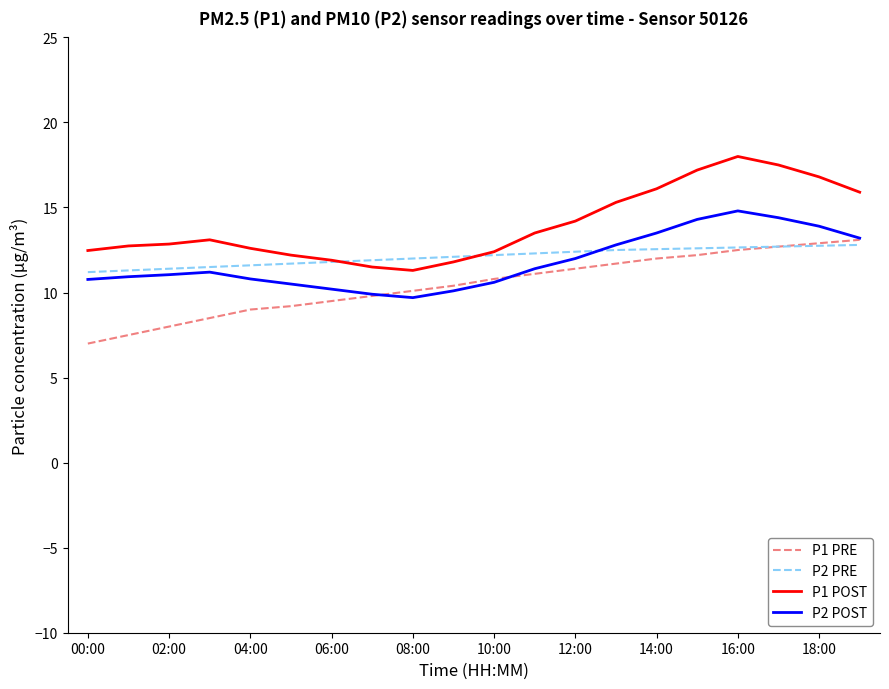

Does the chart have visible grid lines?

No